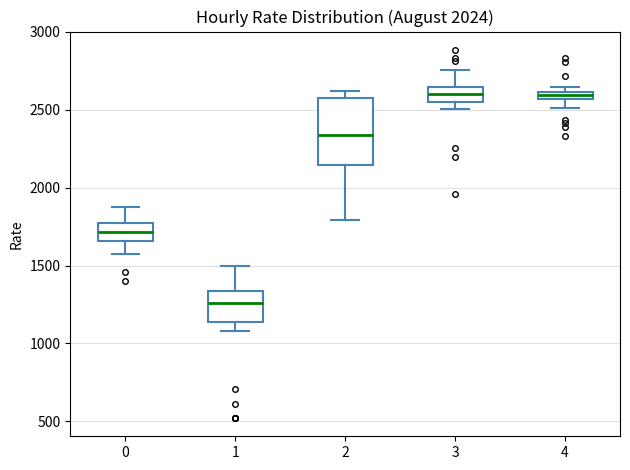

Where is the lower edge of the box at x = 1 on the y-axis? The values are not printed on the chart, so give them approximately, as read against the axis.

1150